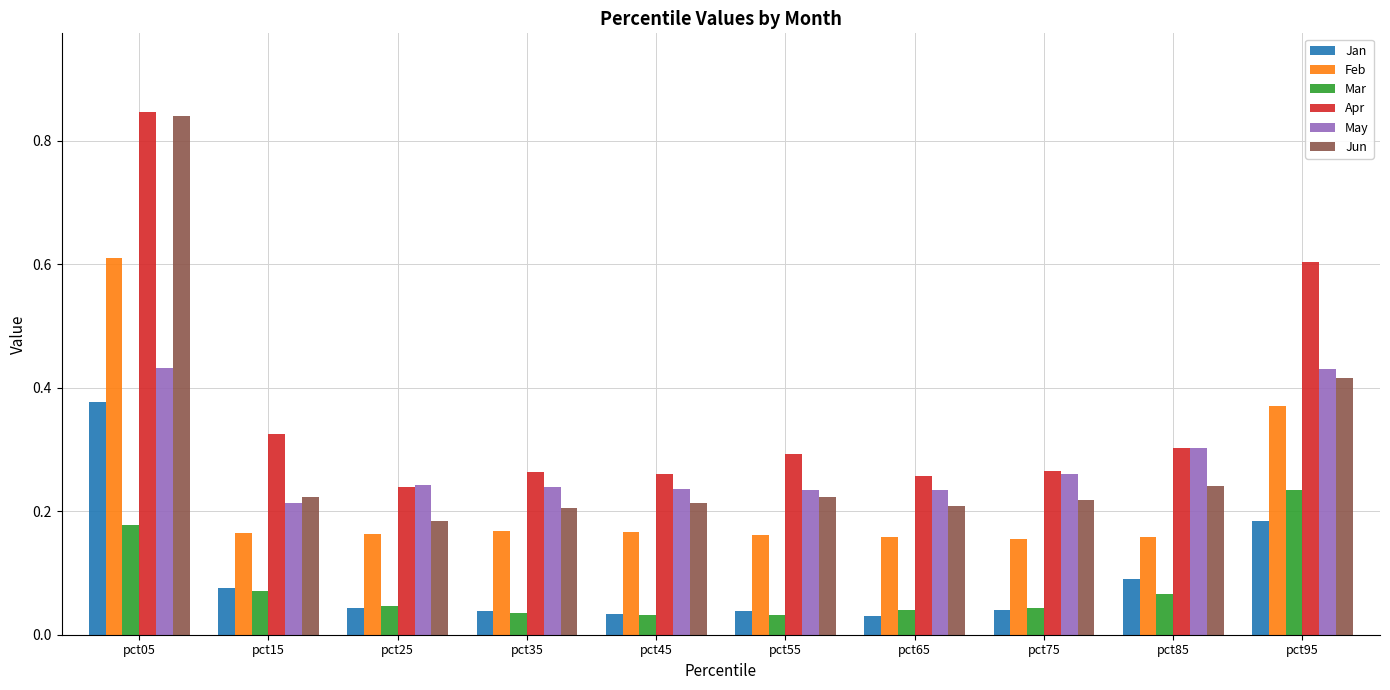

How many Apr values are between 0 and 1?

10